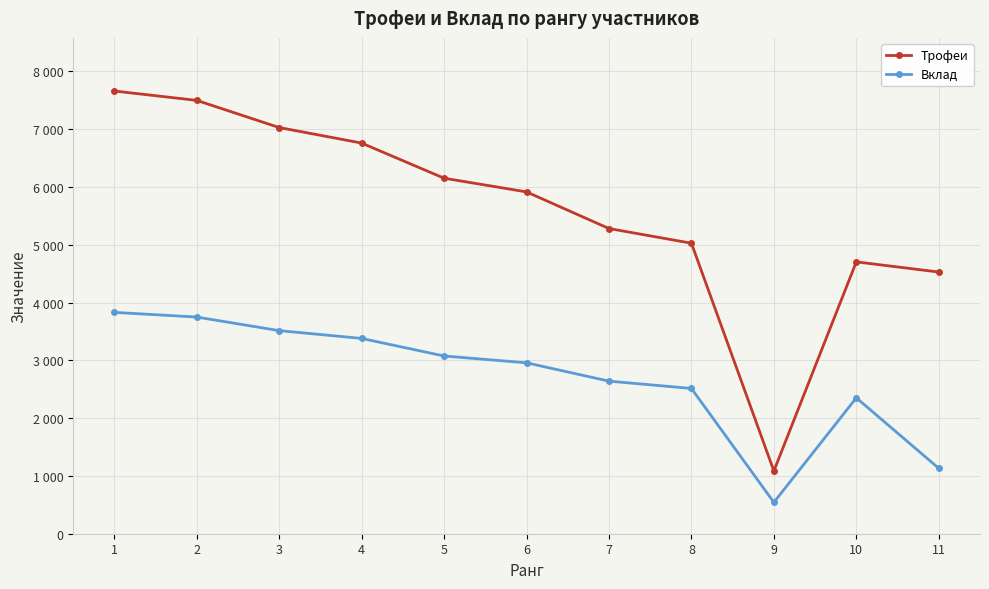

What is the highest value of the Вклад series?

3831